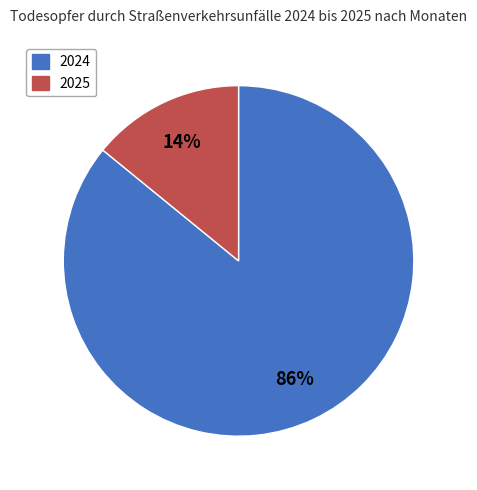

To the nearest percent, what is the average slice percentage?

50%